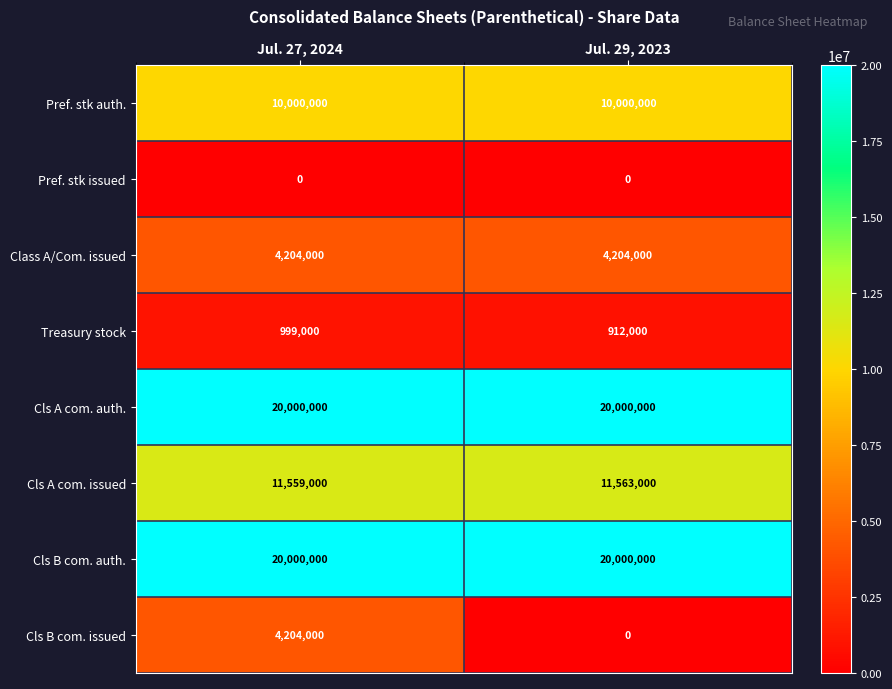

Count the number of data series in this chart.

8